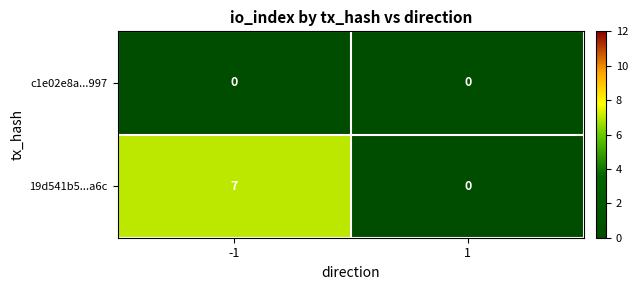

True or false: 19d541b5...a6c has a value of 7 at -1.

True